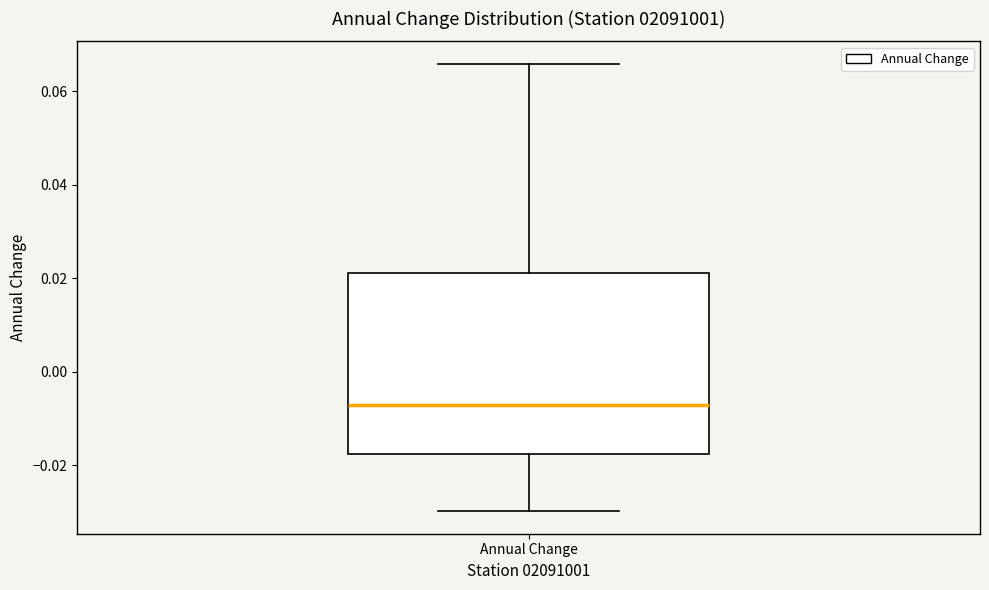

Transcribe this box plot: give where the median line is, the range the box spans, and where the two whiskers end, as read against the y-axis. The values are not printed on the chart, so give them approximately, as read against the axis.

median -0.006, box -0.018 to 0.022, whiskers -0.030 to 0.066